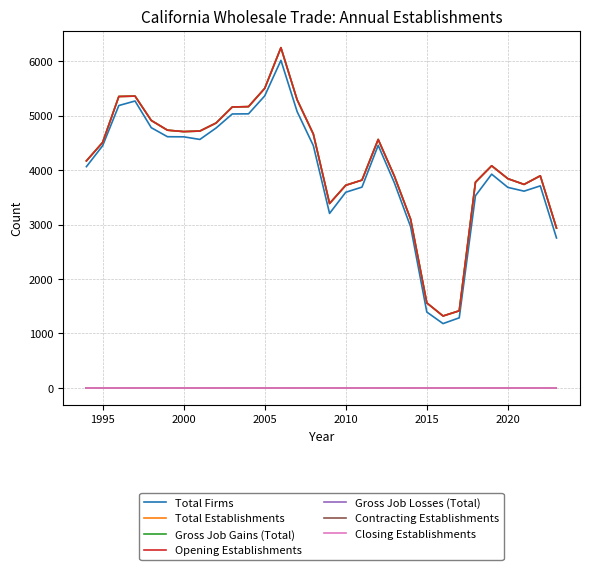

Is this an area chart (filled region under the line)?

No